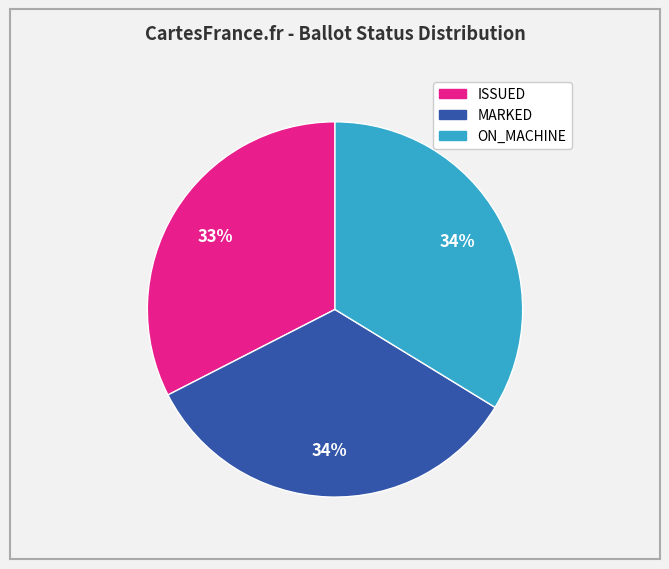

How many slices are in this pie chart?

3